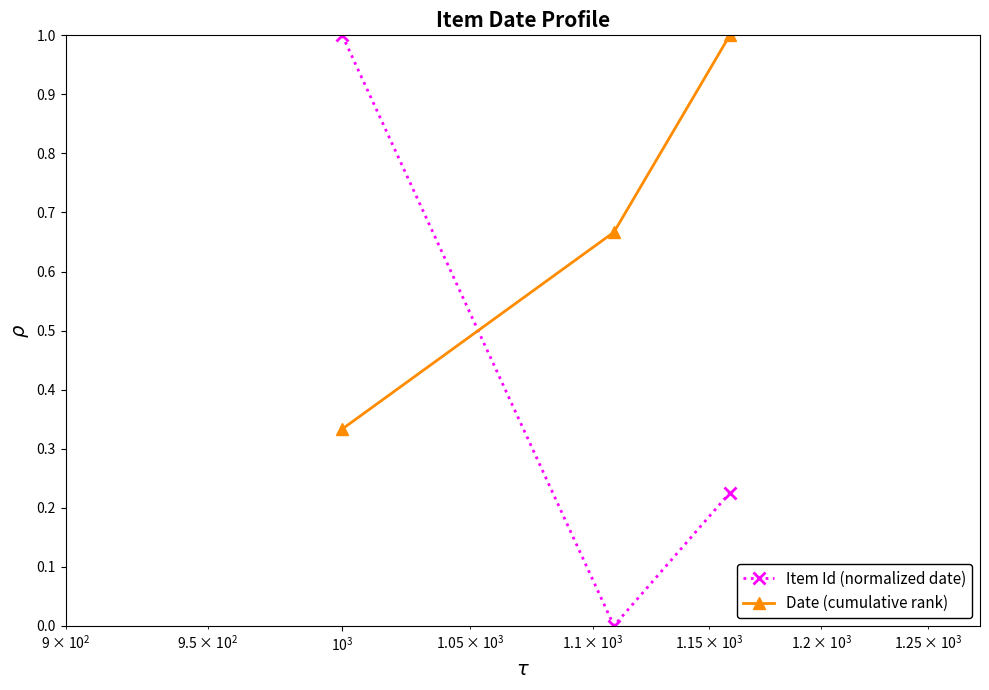

What is the greatest value displayed?

1.0